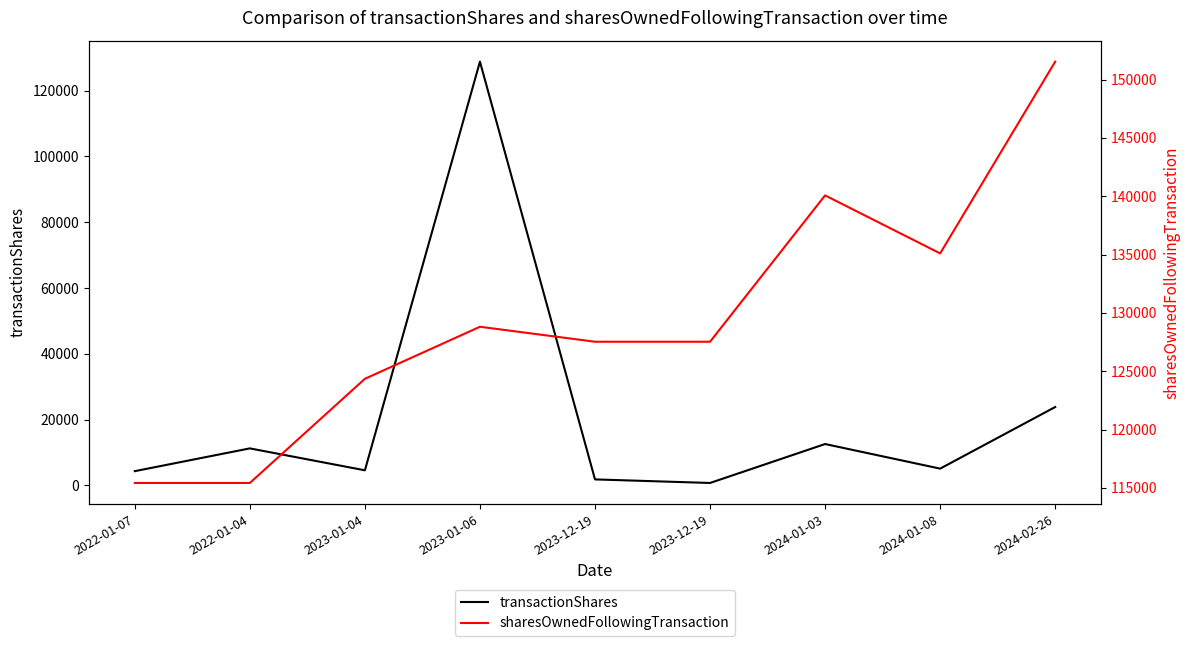

What is the value of the transactionShares point at the 7th from the left?

12542